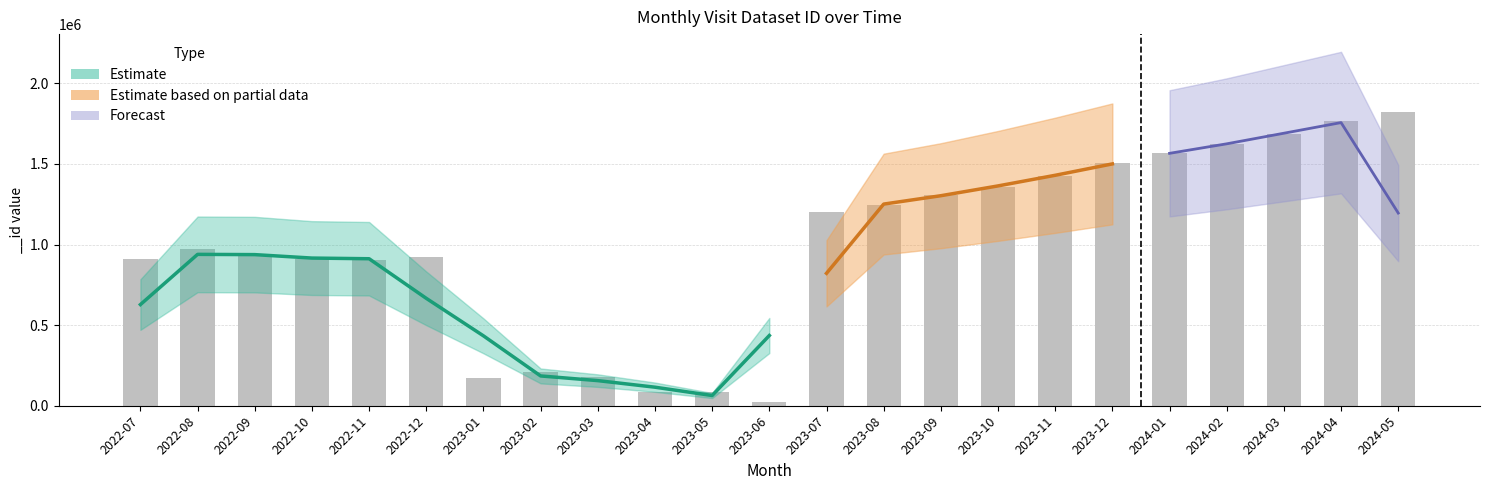

True or false: the data shows 268204 at 2023-01.

False